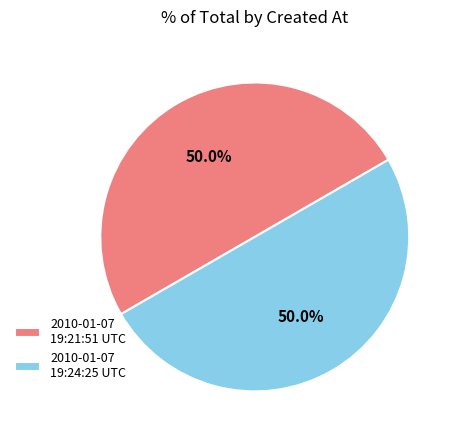

Approximately how many times larger is the value at 2010-01-07 19:24:25 UTC compared to 2010-01-07 19:21:51 UTC?

1.0